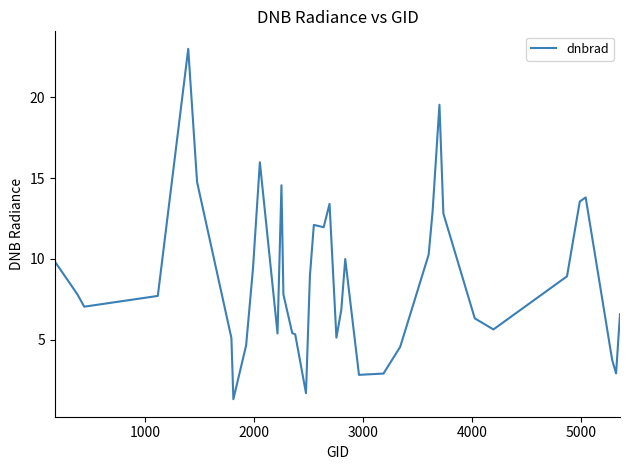

True or false: there are more than 2 points higher than both neighbors.

True